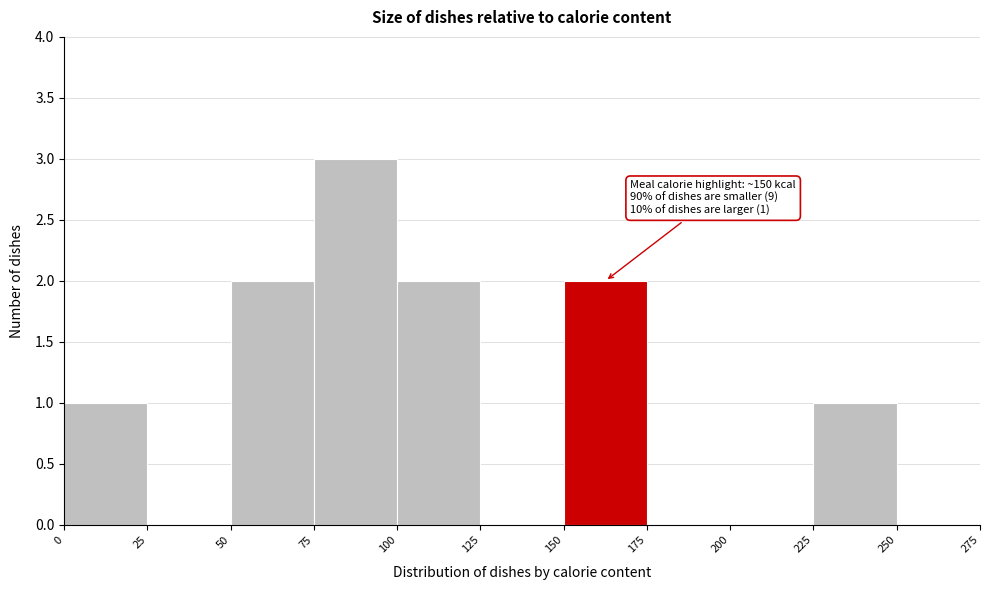

Over which range of the x-axis is the bar tallest?

75 to 100